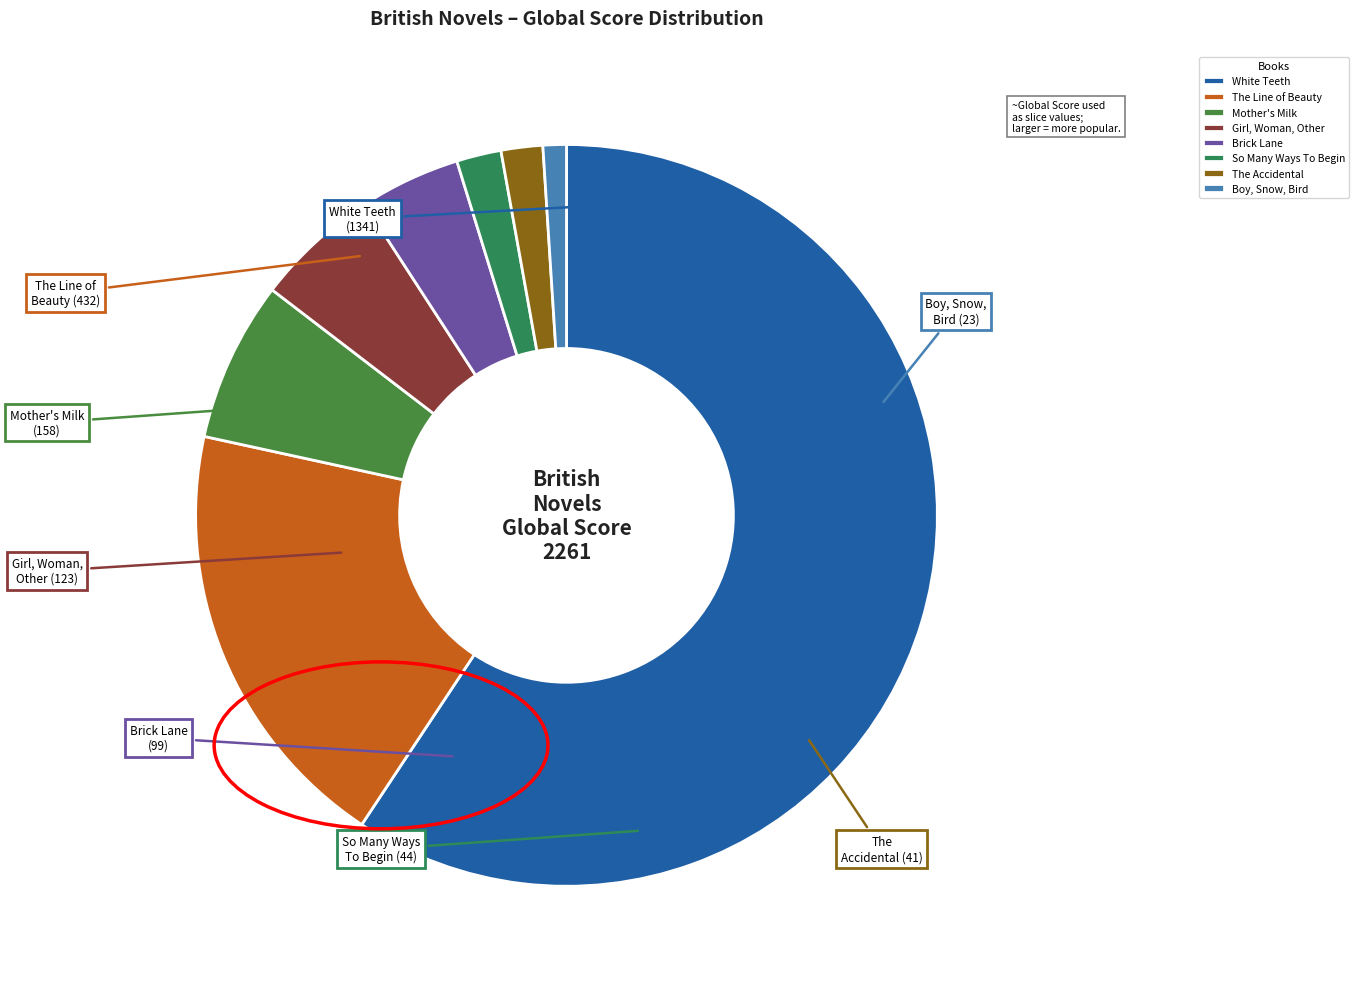

What is the smallest slice in the pie chart?

Boy, Snow, Bird